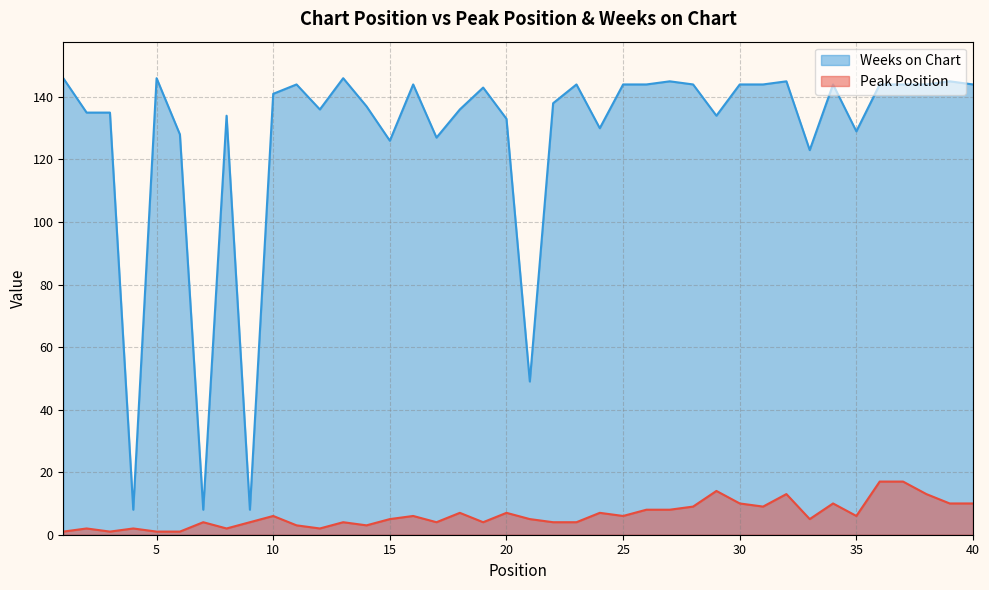

The value of Peak Position at 31 is 13. True or false?

False